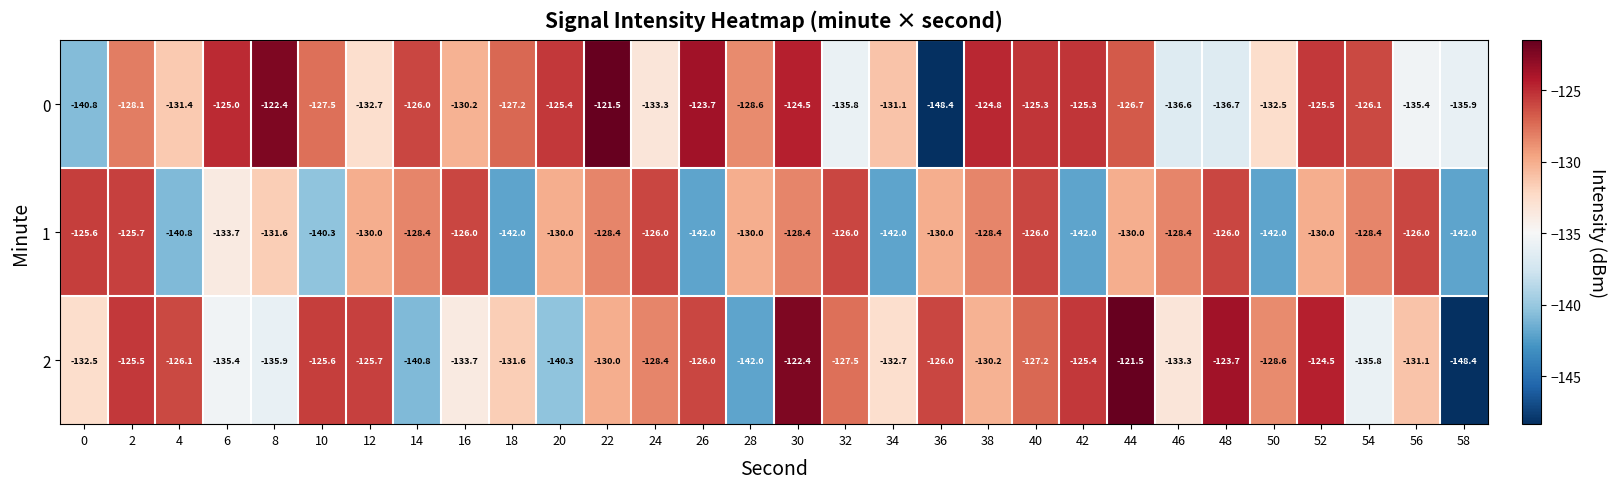

What is the difference between the highest and lowest values at 18?

14.8